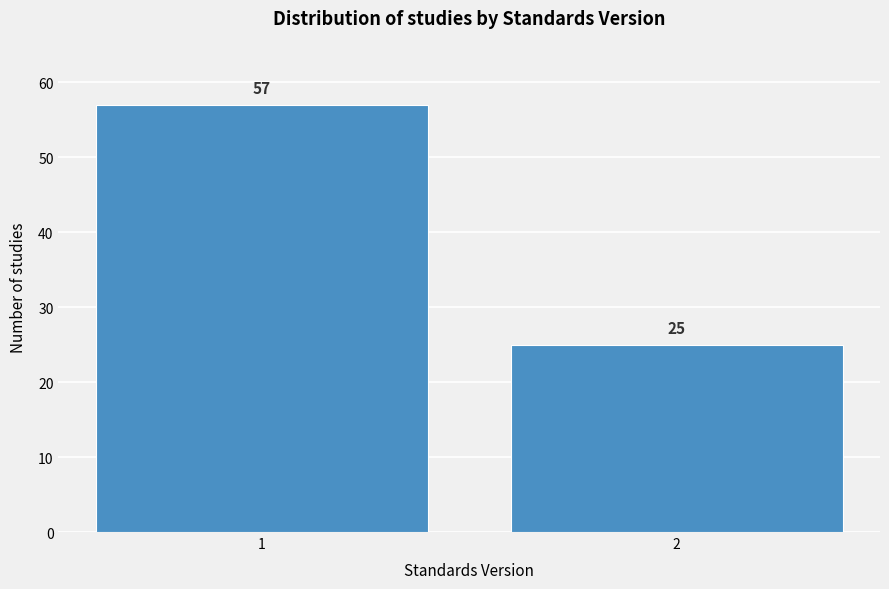

Reading left to right, extract all data points from this chart.

1=57	2=25